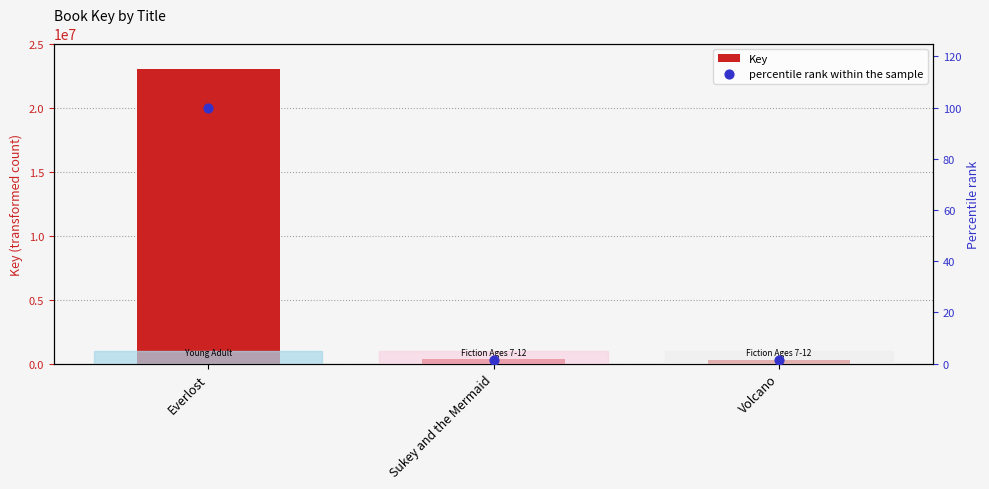

Which series reaches the maximum Y coordinate?

Key